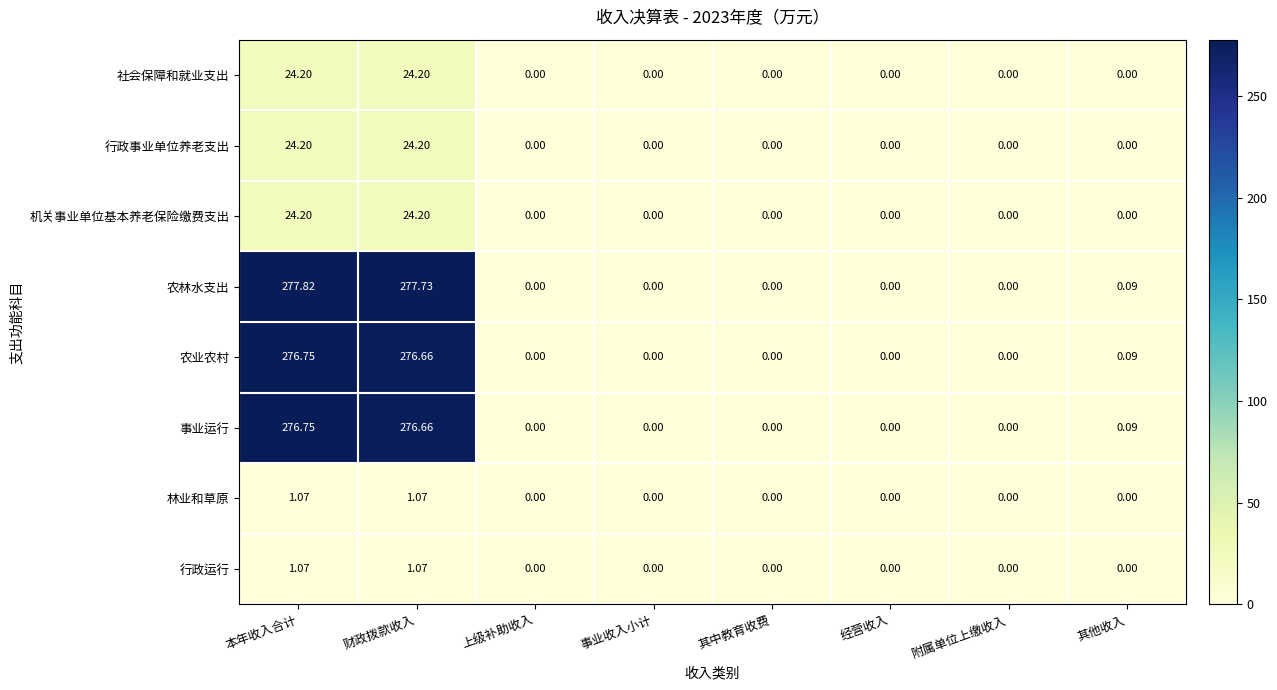

Which series has the largest range (max minus min)?

农林水支出